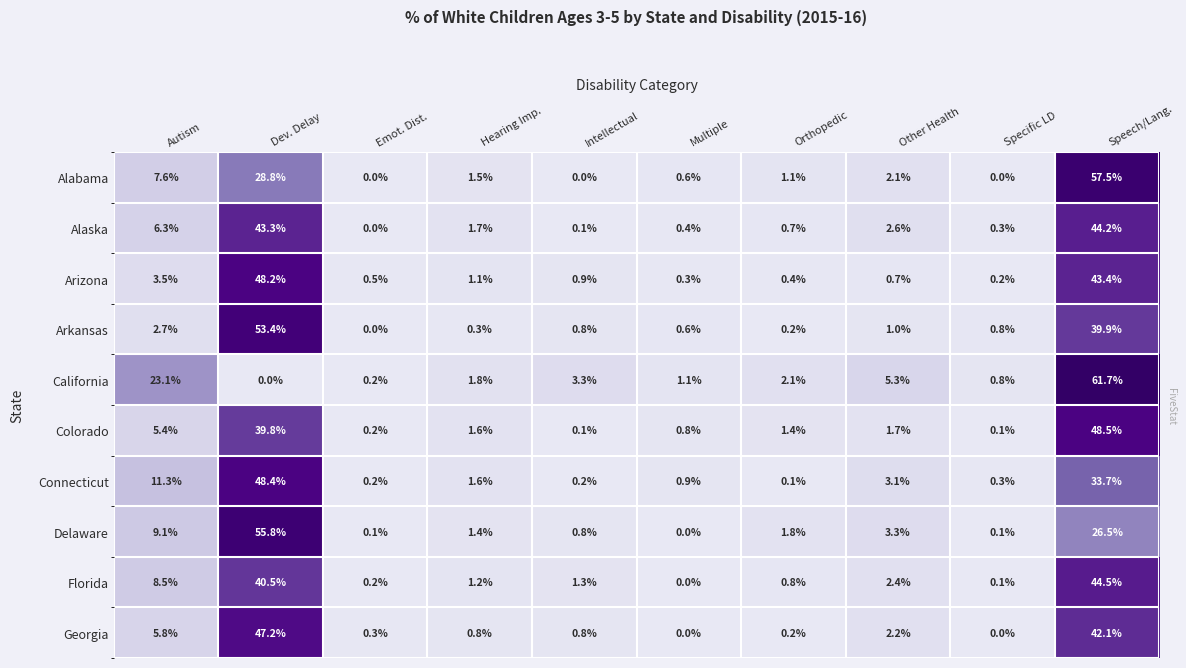

What is the sum of the Georgia values at Orthopedic and Multiple?

0.2